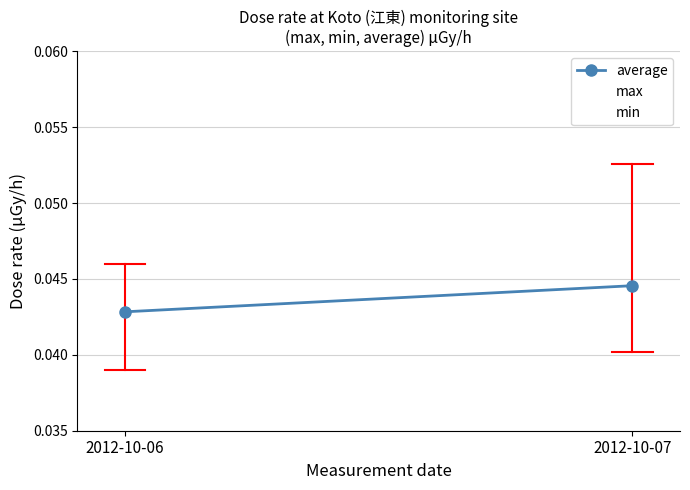

Count the average values in the range 0 to 1.

2